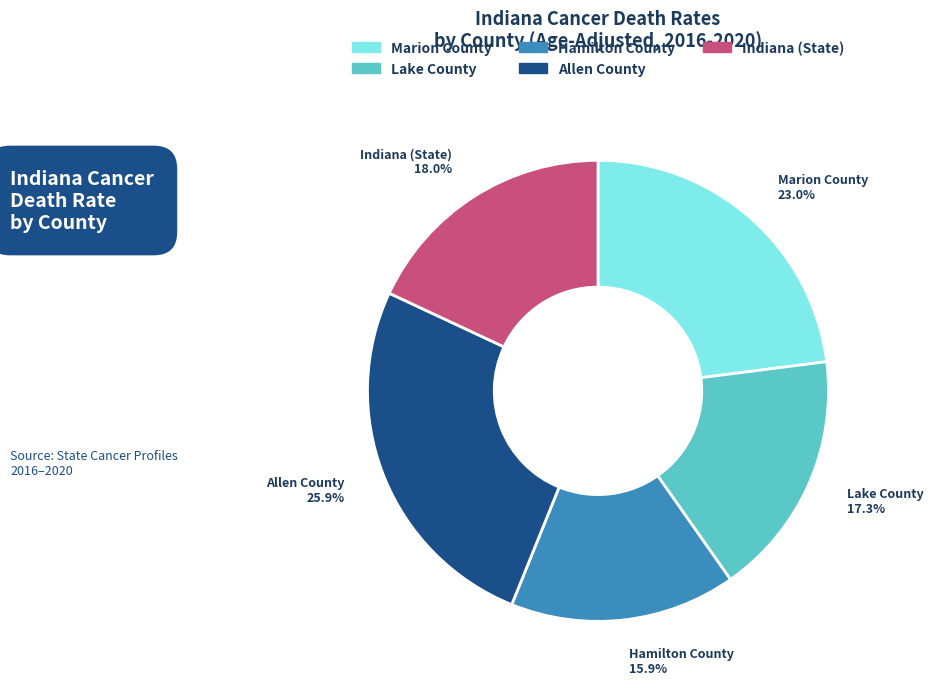

Is it true that Indiana (State) is 18% of the pie?

True